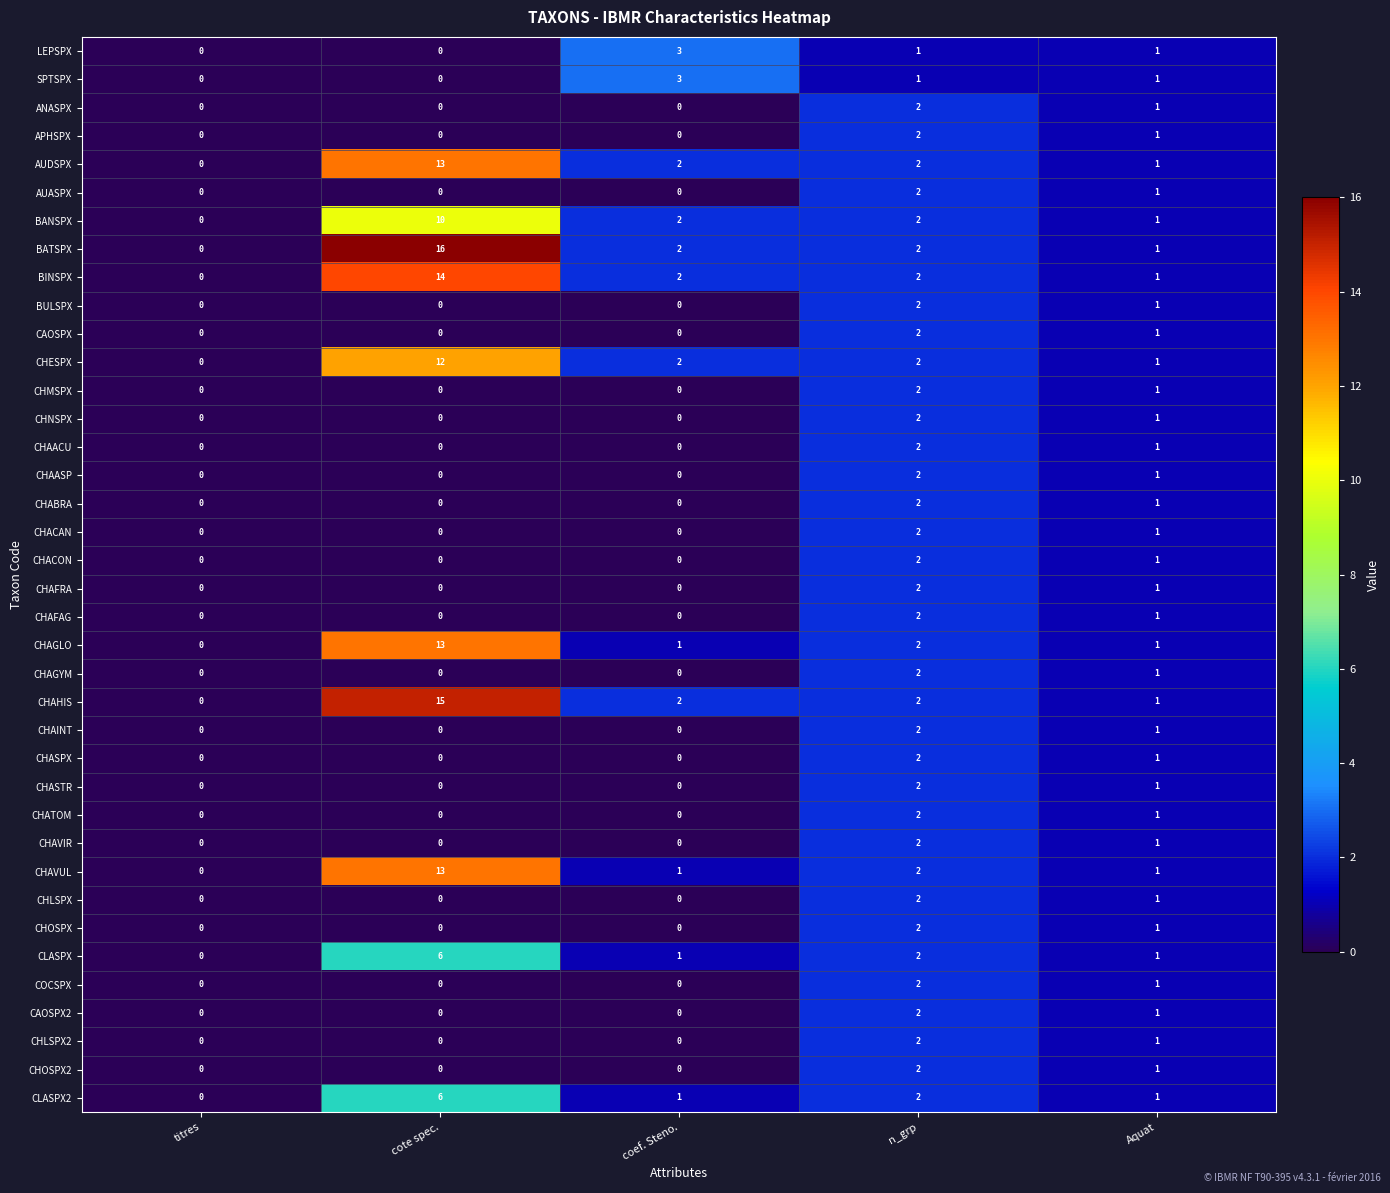

What is the total value across all series at Aquat?

38